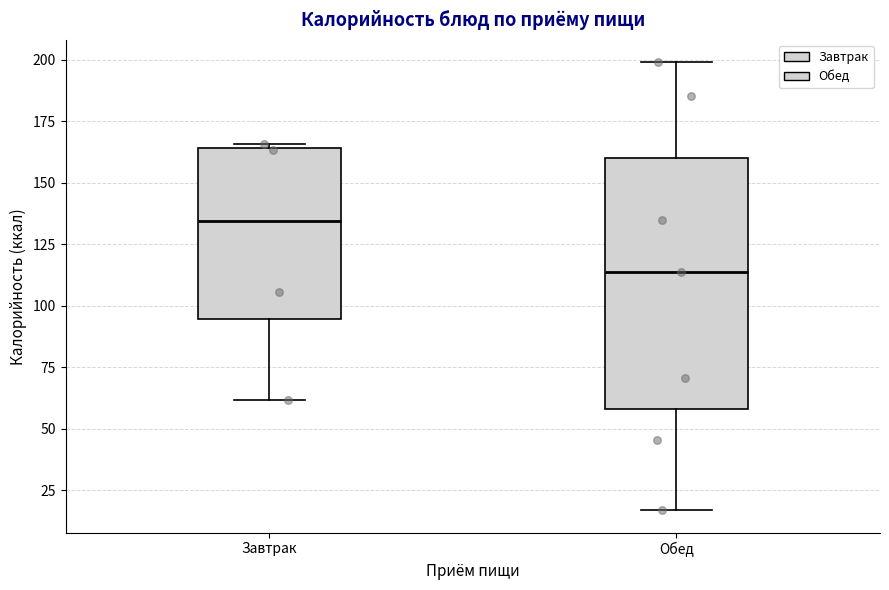

Reading left to right, read every box against the y-axis: the position of its median line, the range the box covers, and the ends of its whiskers. The values are not printed on the chart, so give them approximately, as read against the axis.

Завтрак: median 135, box 95 to 165, whiskers 60 to 165 (just above the box's upper edge)
Обед: median 115, box 60 to 160, whiskers 15 to 200